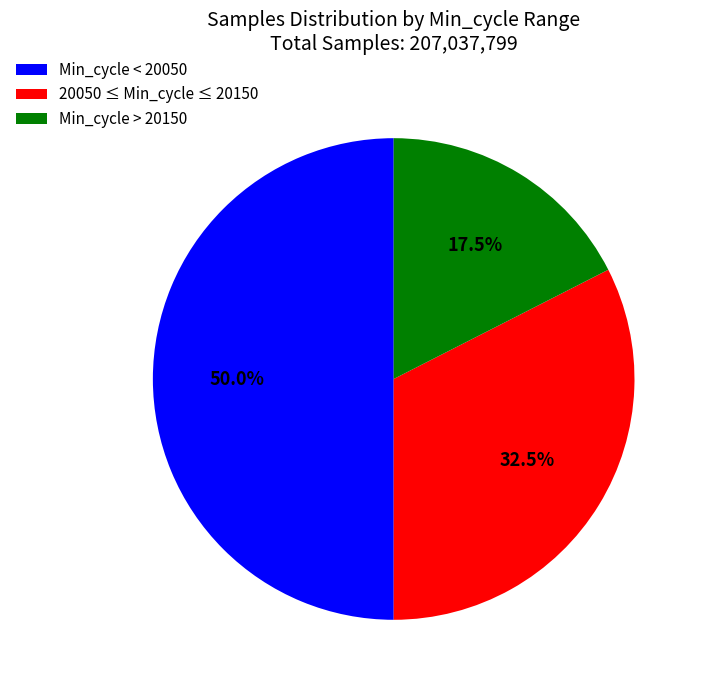

What percentage is NOT represented by Min_cycle > 20150?

82.5%